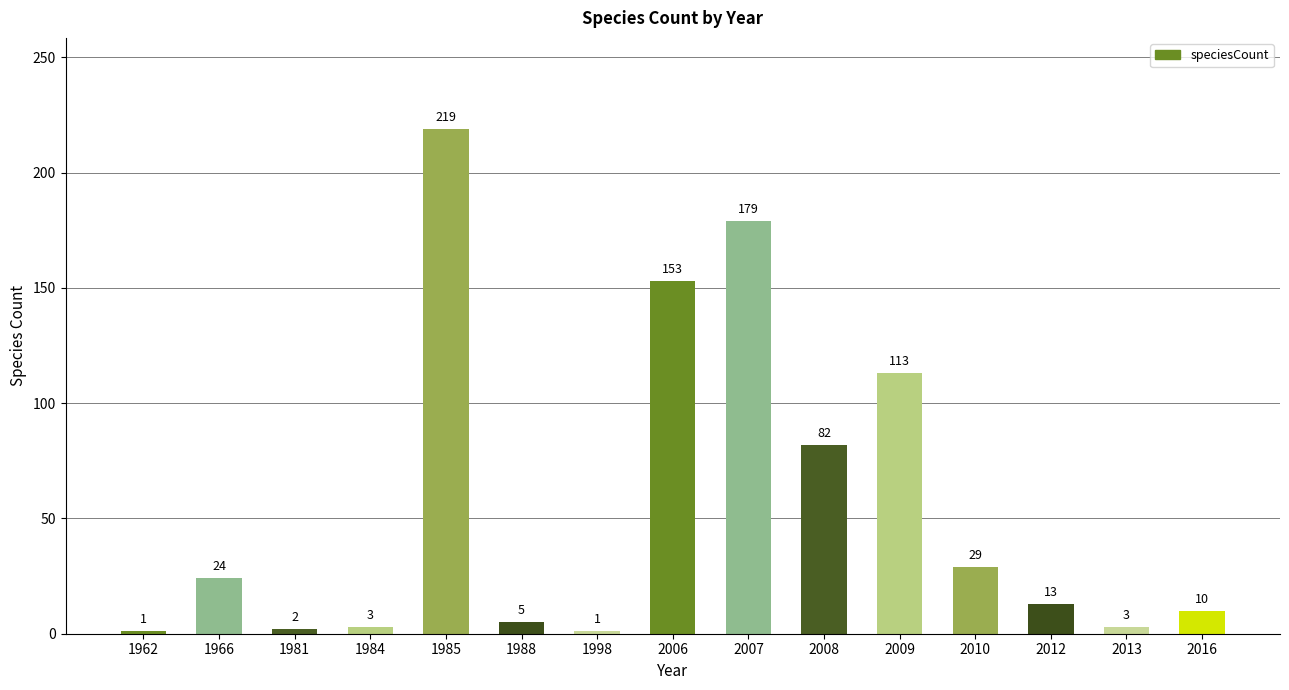

Which label corresponds to the largest value in the chart?

1985